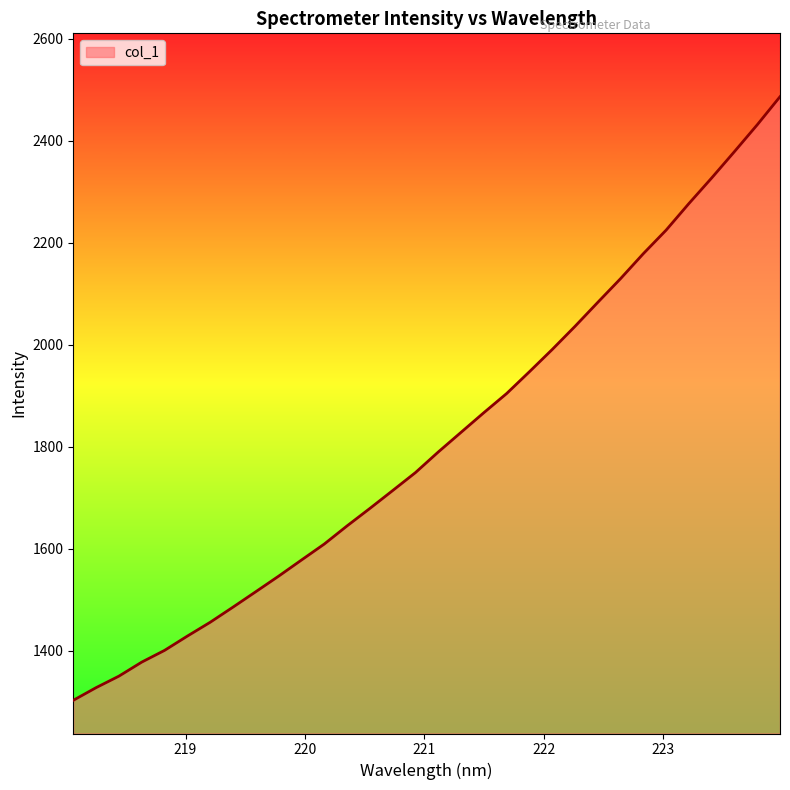

What is the minimum value shown in the chart?

1302.4